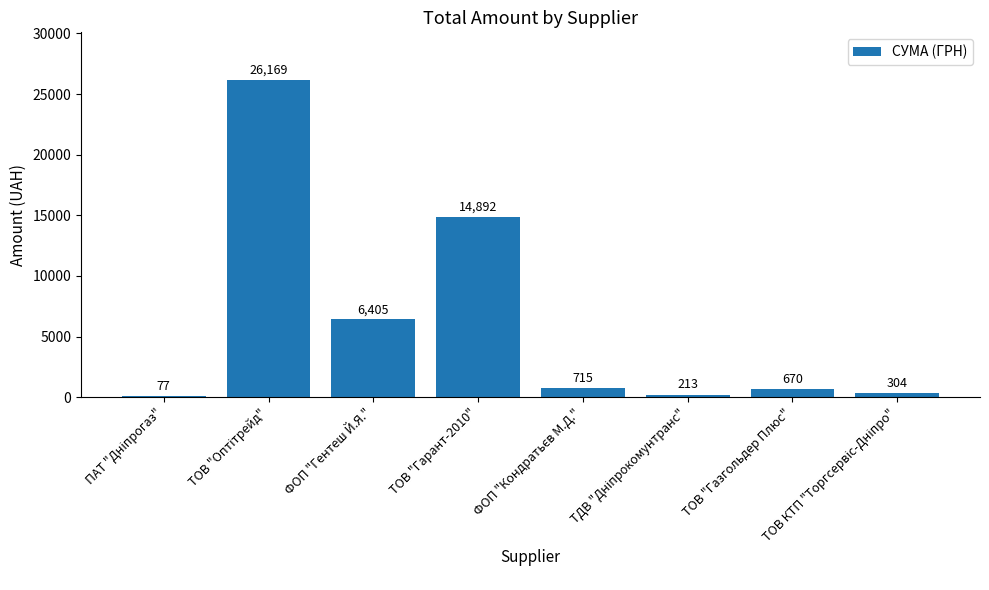

Where is the data nearest to the value 13123?

ТОВ "Гарант-2010"